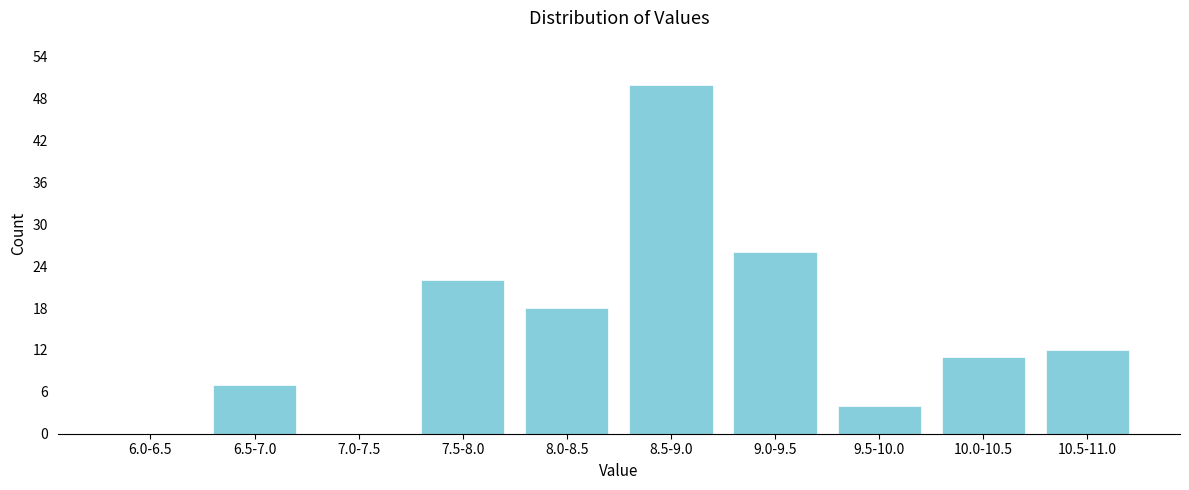

Reading right to left, extract all data points from this chart.

10.5-11.0=12	10.0-10.5=11	9.5-10.0=4	9.0-9.5=26	8.5-9.0=50	8.0-8.5=18	7.5-8.0=22	7.0-7.5=0	6.5-7.0=7	6.0-6.5=0